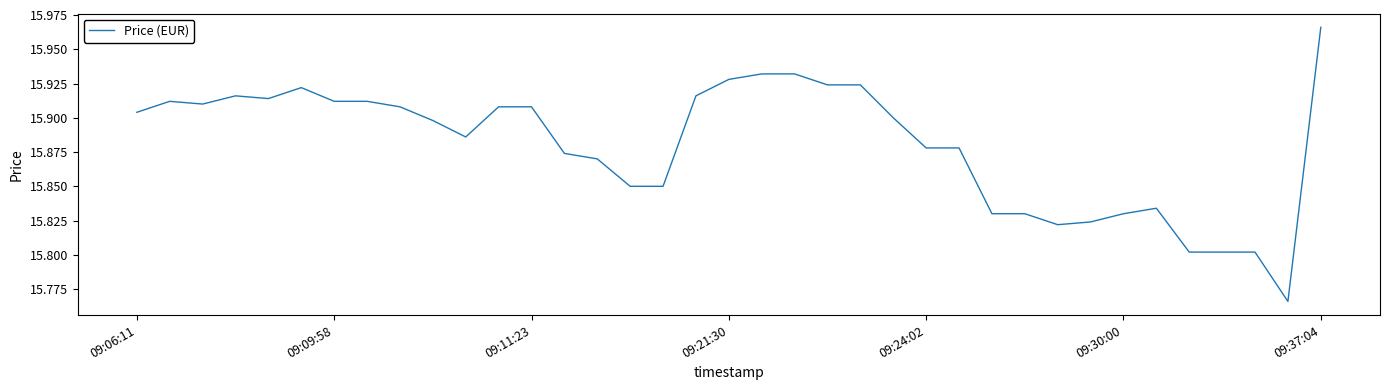

Count the values in the range 15 to 16.

37